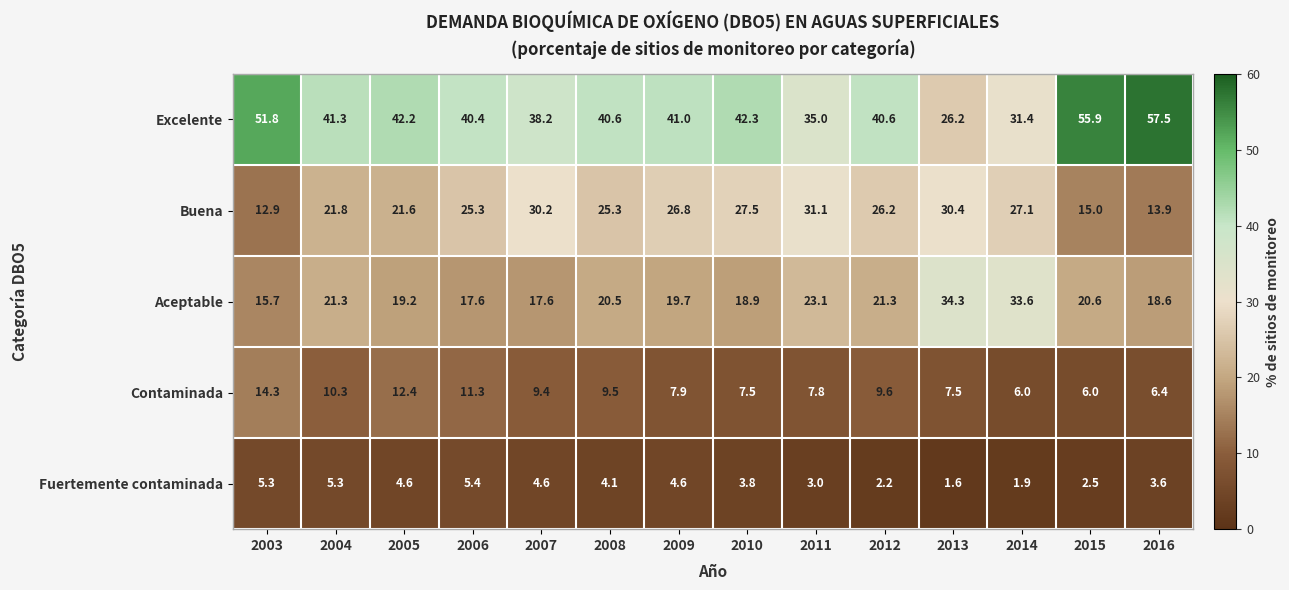

What is the average value of the Excelente series?

41.7